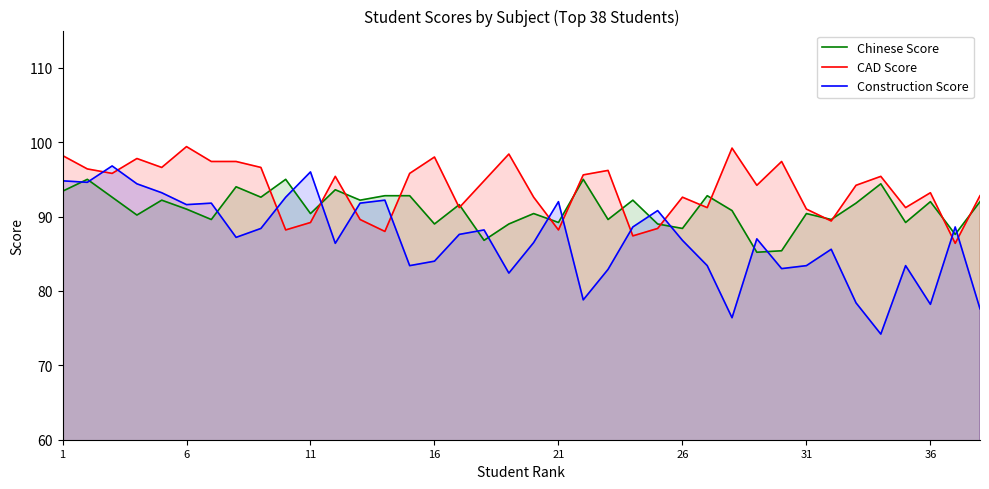

What is the sum of the Chinese Score values at 6 and 21?

180.2